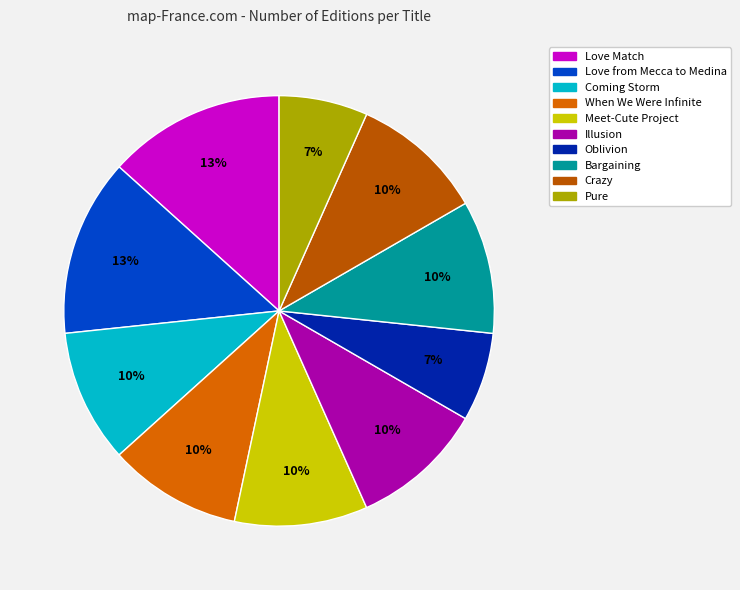

Combined, what portion of the pie is Bargaining and Pure?

16.7%